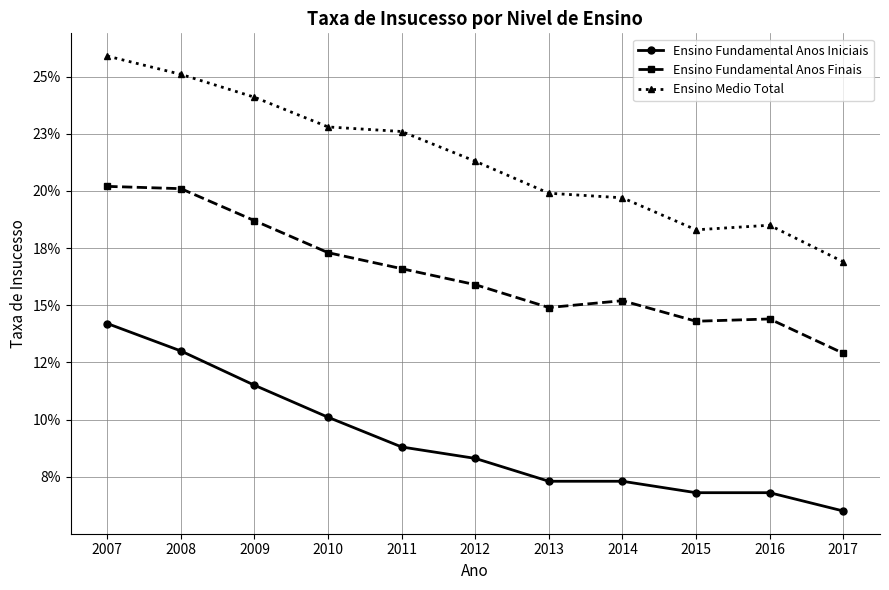

Is this an area chart (filled region under the line)?

No